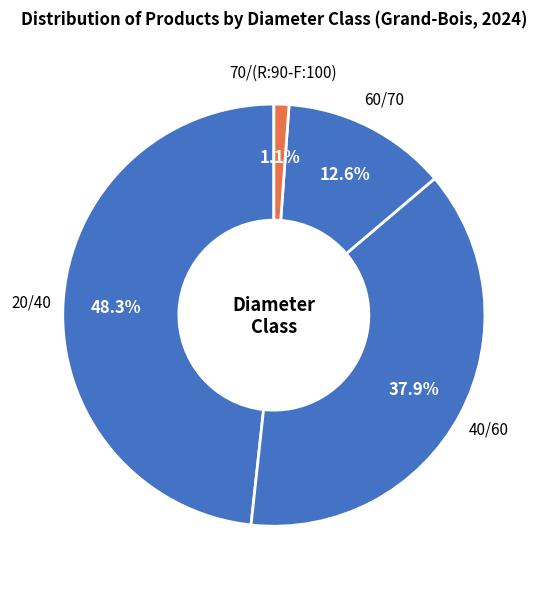

To the nearest percent, what is the difference between the 20/40 and 40/60 slice percentages?

10%